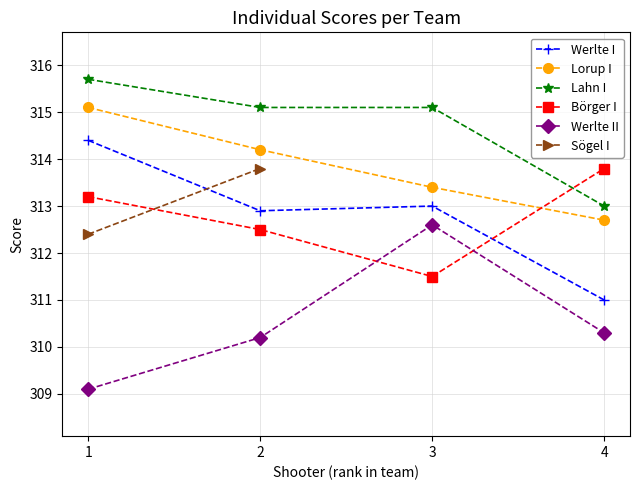

Rank the categories by Lorup I value from highest to lowest.

1, 2, 3, 4